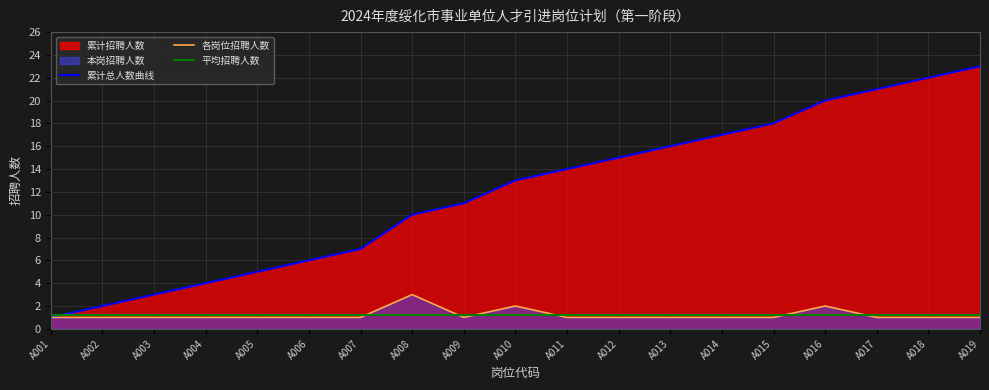

The chart shows a value of 1 at A015. True or false?

True